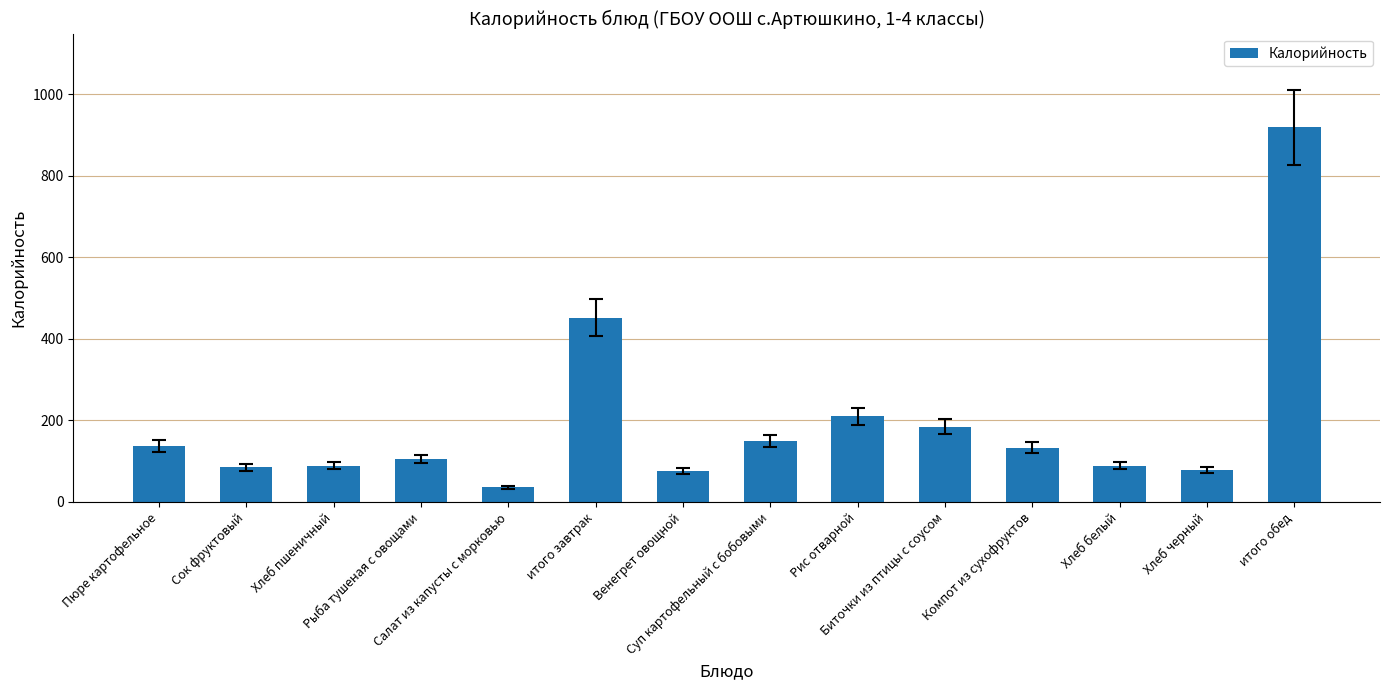

Does the chart contain stacked bars?

No